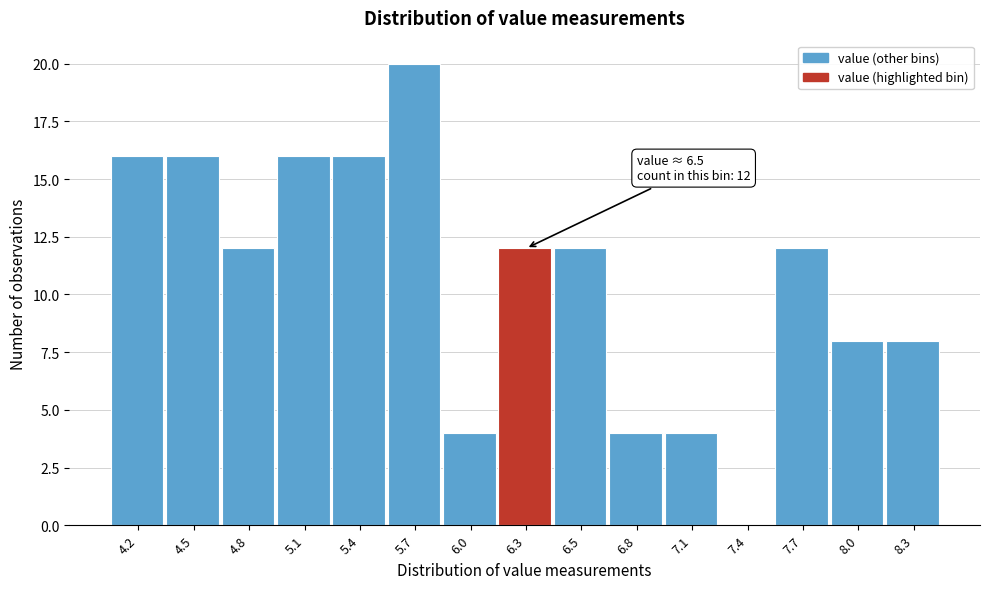

Reading right to left, transcribe all the data shown in this chart.

8.3=8	8.0=8	7.7=12	7.4=0	7.1=4	6.8=4	6.5=12	6.3=12	6.0=4	5.7=20	5.4=16	5.1=16	4.8=12	4.5=16	4.2=16